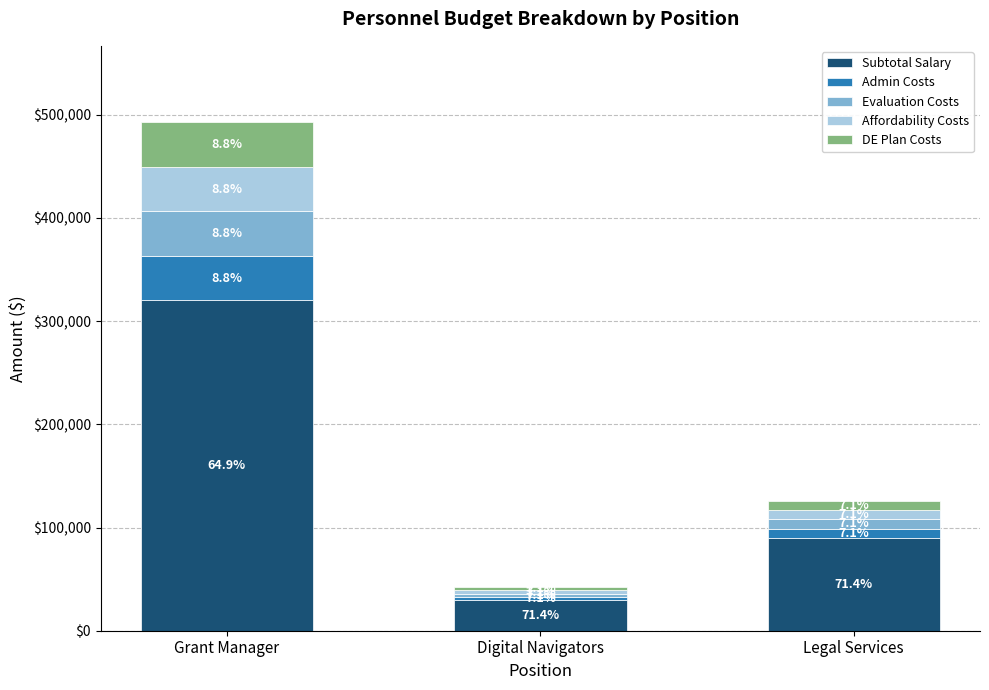

What is the lowest value of the Subtotal Salary series?

30000